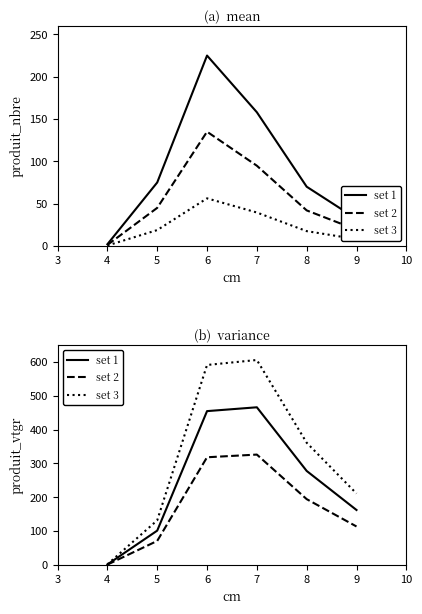

Which has a higher value, 9 or 8?

8